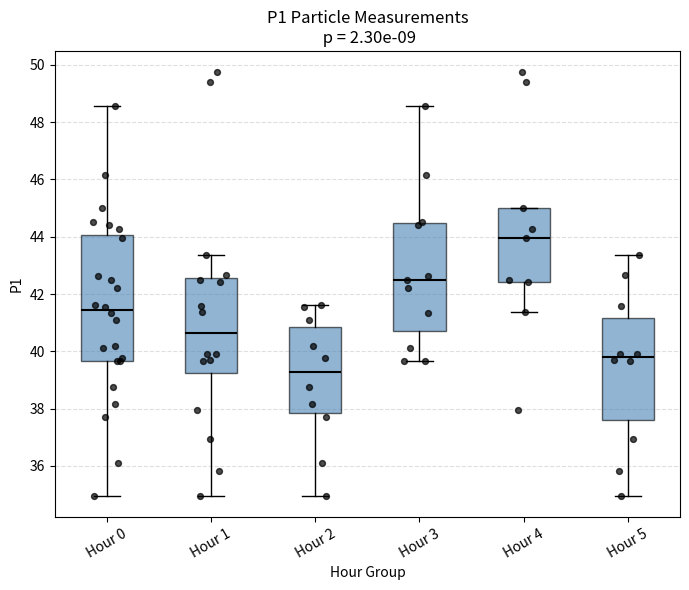

Reading left to right, read every box against the y-axis: the position of its median line, the range the box covers, and the ends of its whiskers. The values are not printed on the chart, so give them approximately, as read against the axis.

Hour 0: median 41.4, box 39.6 to 44.0, whiskers 35.0 to 48.6
Hour 1: median 40.6, box 39.2 to 42.6, whiskers 35.0 to 43.4
Hour 2: median 39.2, box 37.8 to 40.8, whiskers 35.0 to 41.6
Hour 3: median 42.6, box 40.8 to 44.4, whiskers 39.6 to 48.6
Hour 4: median 44.0, box 42.4 to 45.0, whiskers 41.4 to 45.0
Hour 5: median 39.8, box 37.6 to 41.2, whiskers 35.0 to 43.4